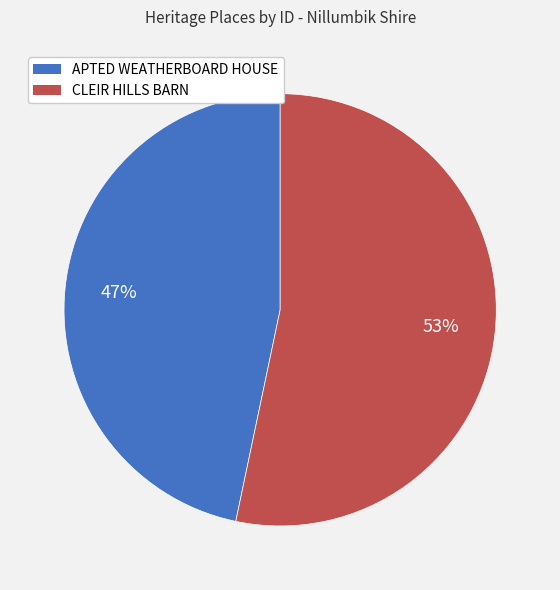

Which category has the smallest portion of the pie?

APTED WEATHERBOARD HOUSE